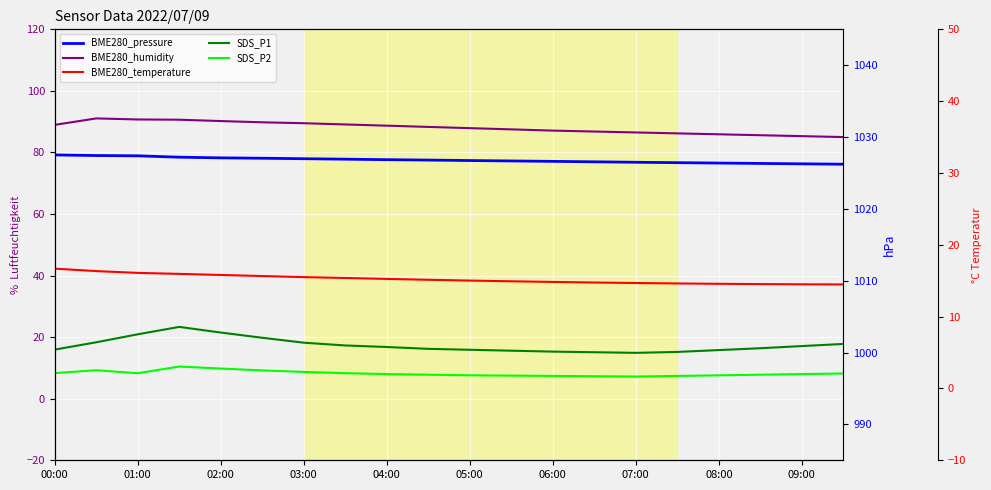

What value does the BME280_temperature series have at 15?

14.6